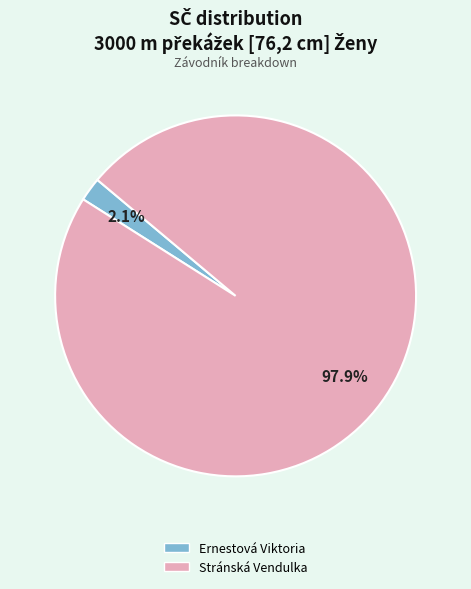

Is Stránská Vendulka the majority of the pie?

Yes